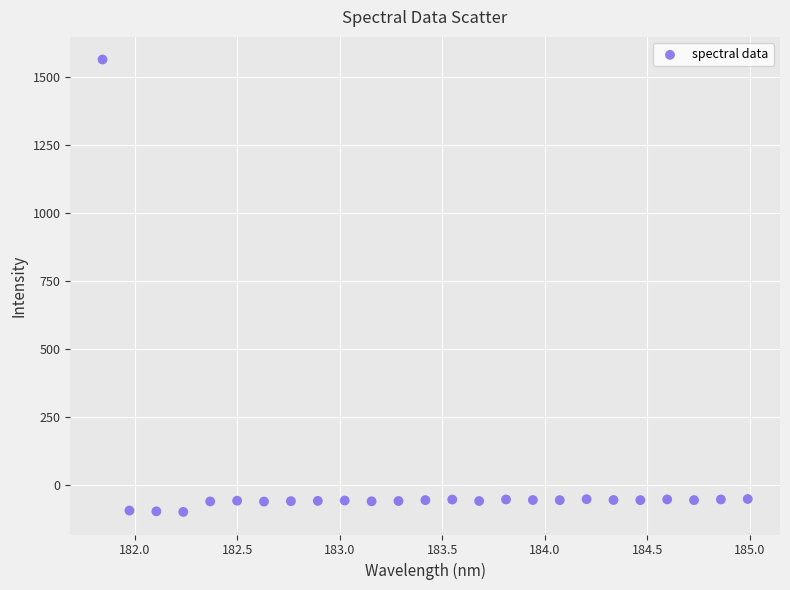

What is the range of X values (max minus min)?

3.1